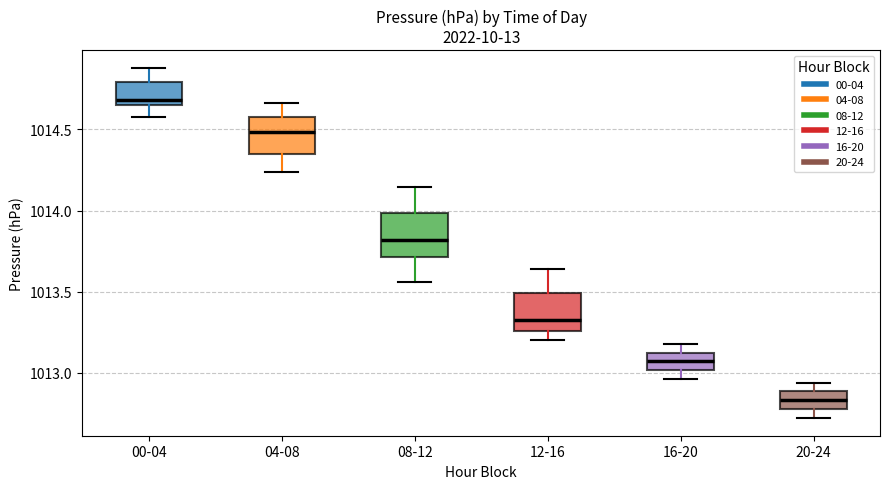

Which box has the highest median line?

00-04